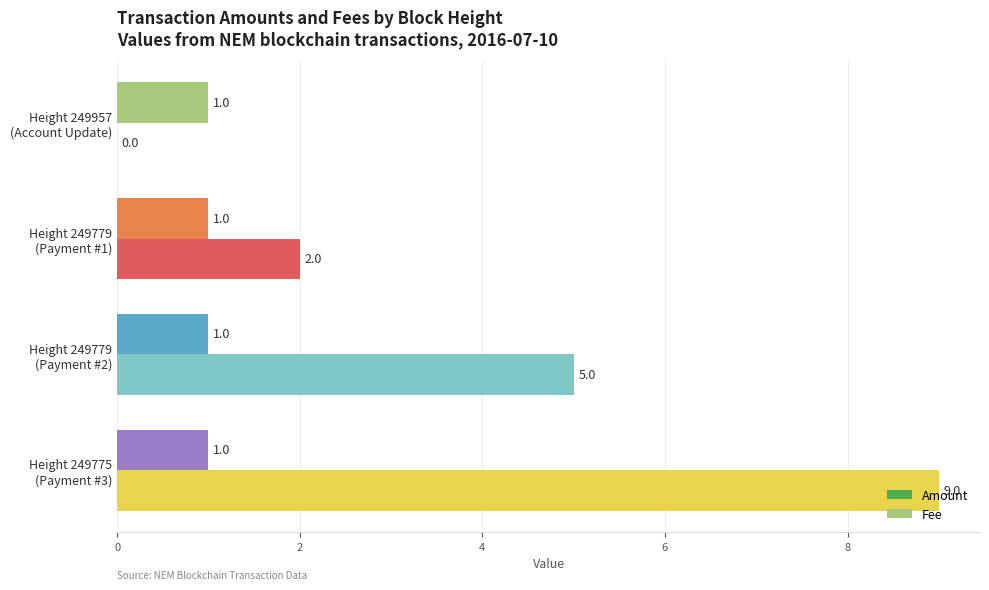

What is the sum of all Amount values?

16